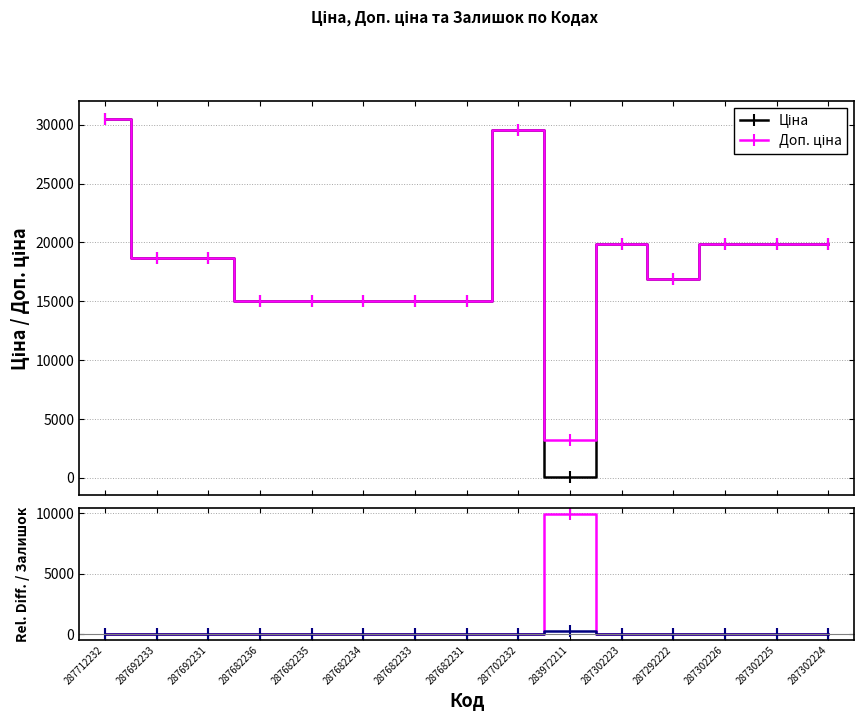

Which series changed the most between 287682231 and 283972211?

Ціна